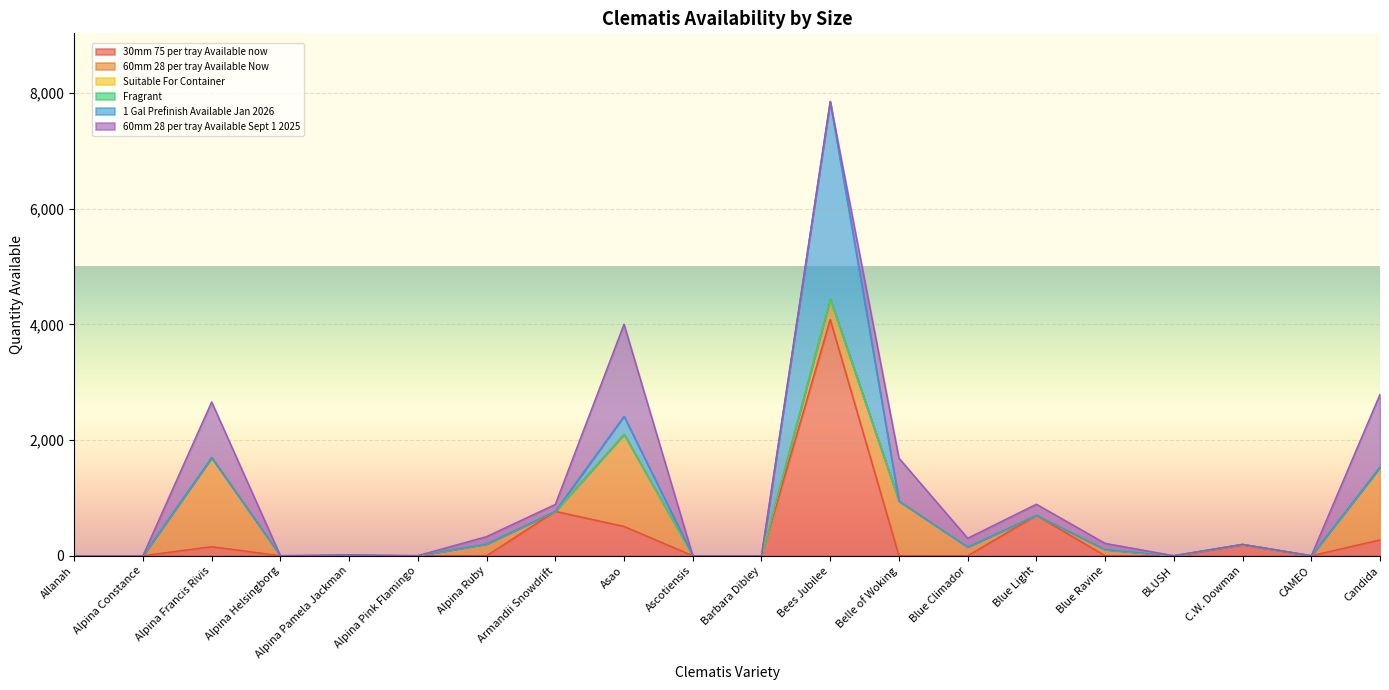

What is the spread (max minus min) of values at Bees Jubilee?

4087.2